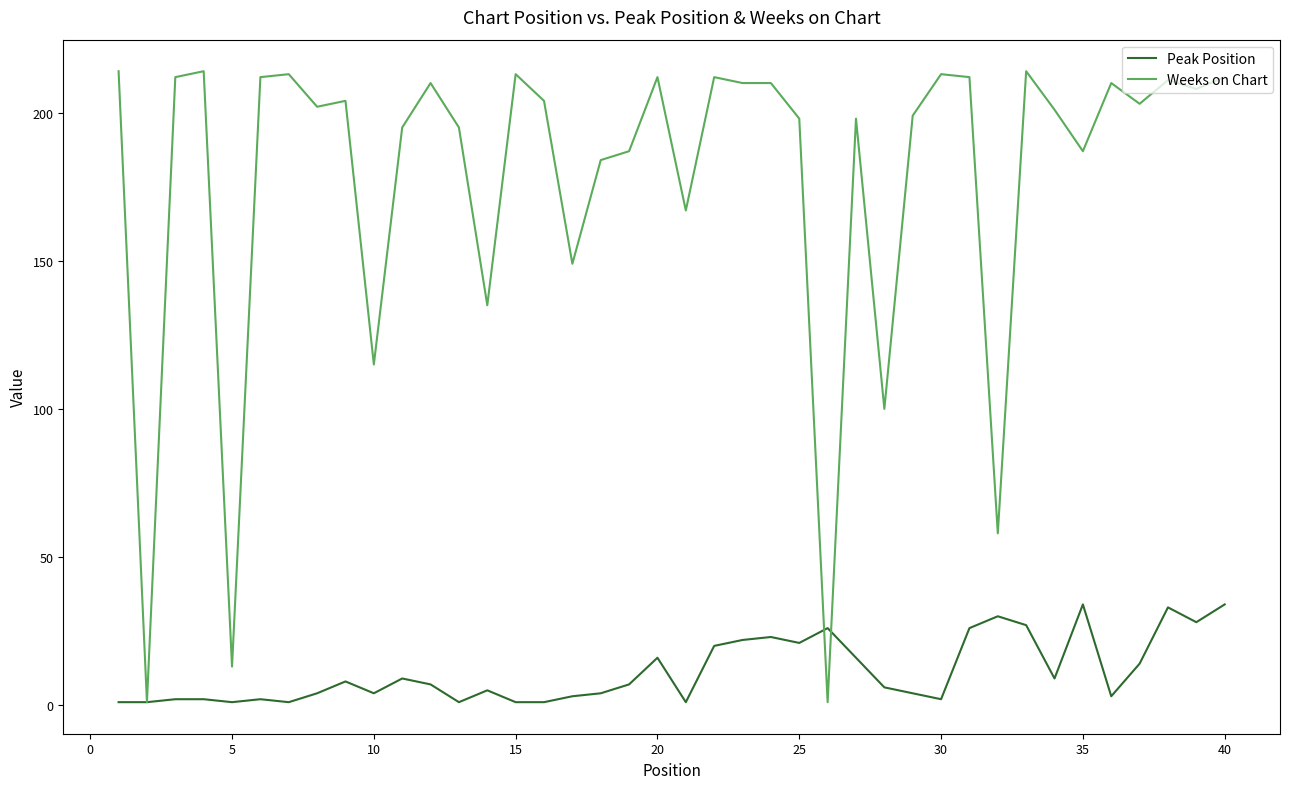

List the series in order of their overall mean, lowest first.

Peak Position, Weeks on Chart